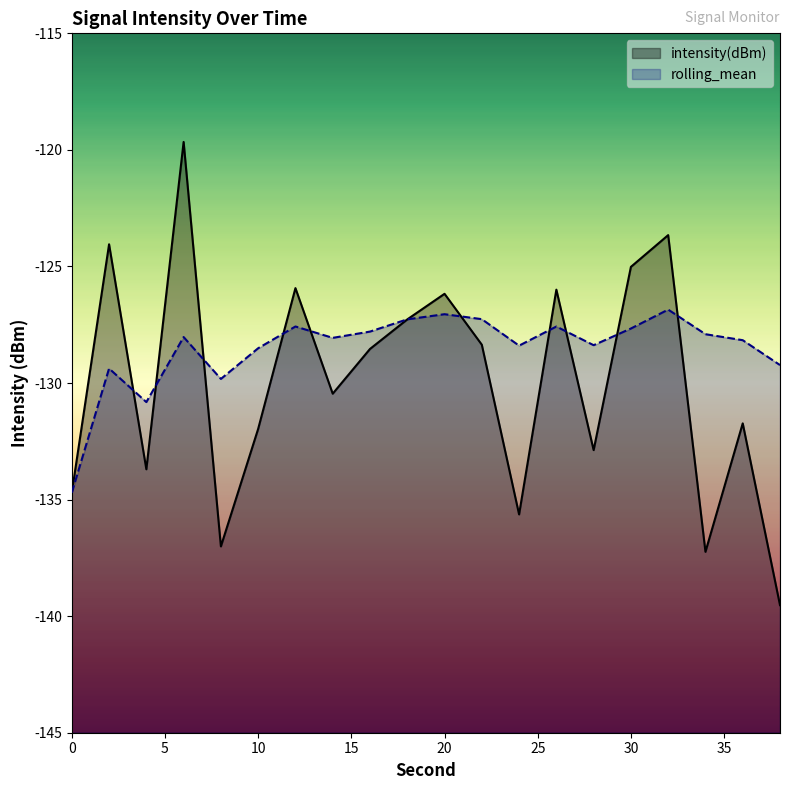

How many values in the rolling_mean series exceed -128?

9